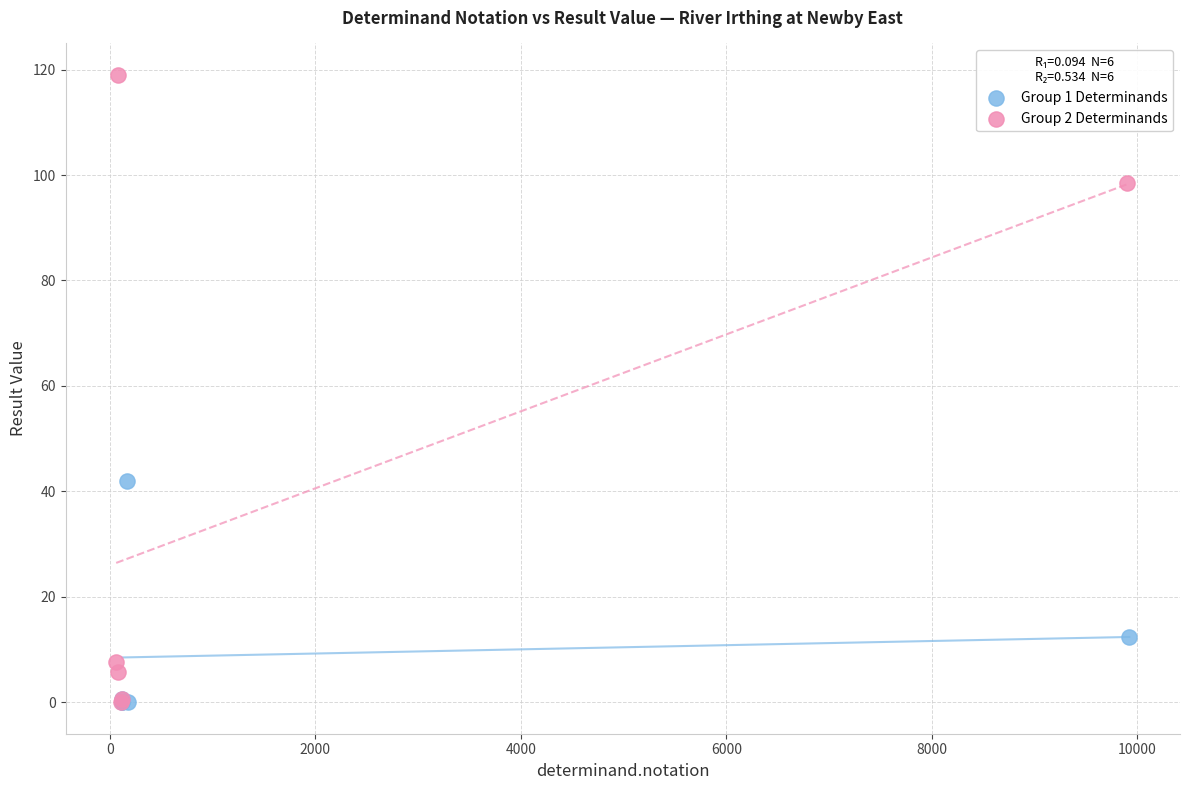

What are all the series names shown in the legend?

Group 1 Determinands, Group 2 Determinands